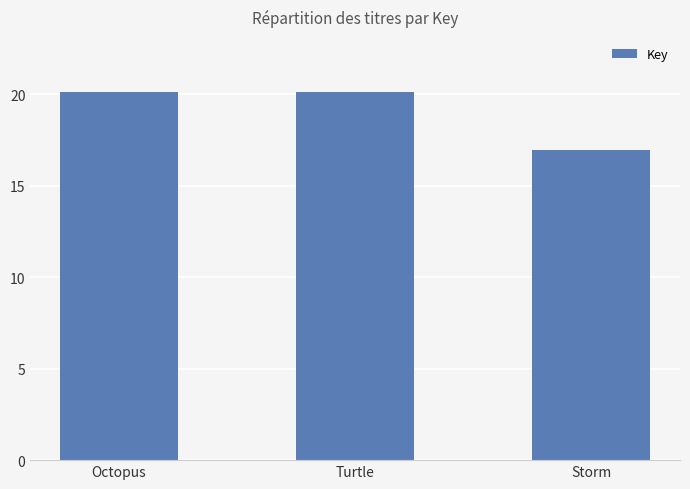

What is the sum of the values at Octopus and Turtle?

40248580